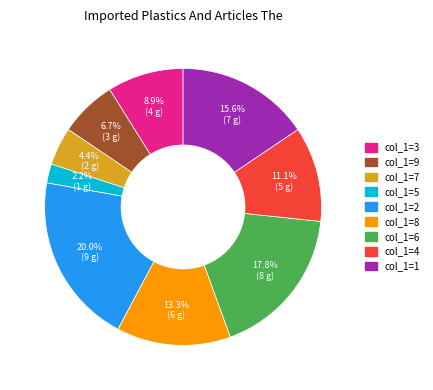

Does any single category account for the majority?

No